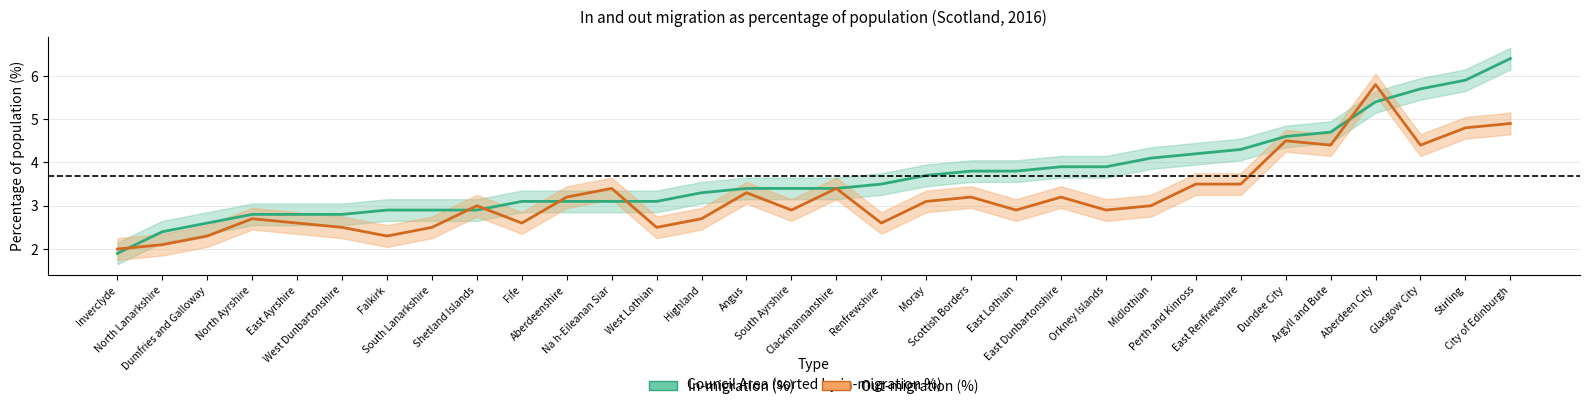

Where is the first local minimum for Out-migration (%)?

Falkirk